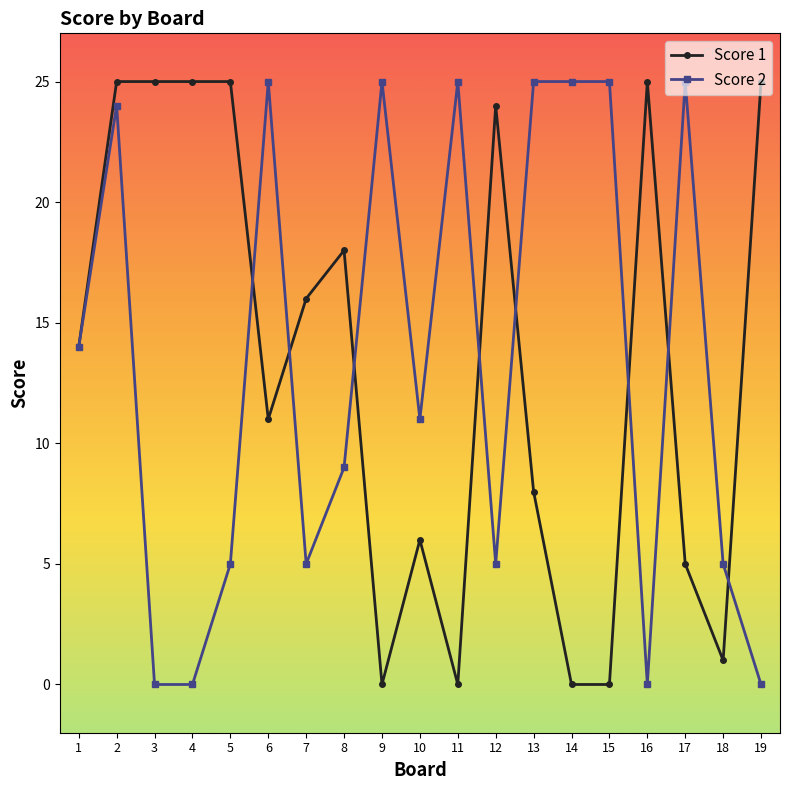

True or false: Score 2 has more than 1 interior local peaks.

True